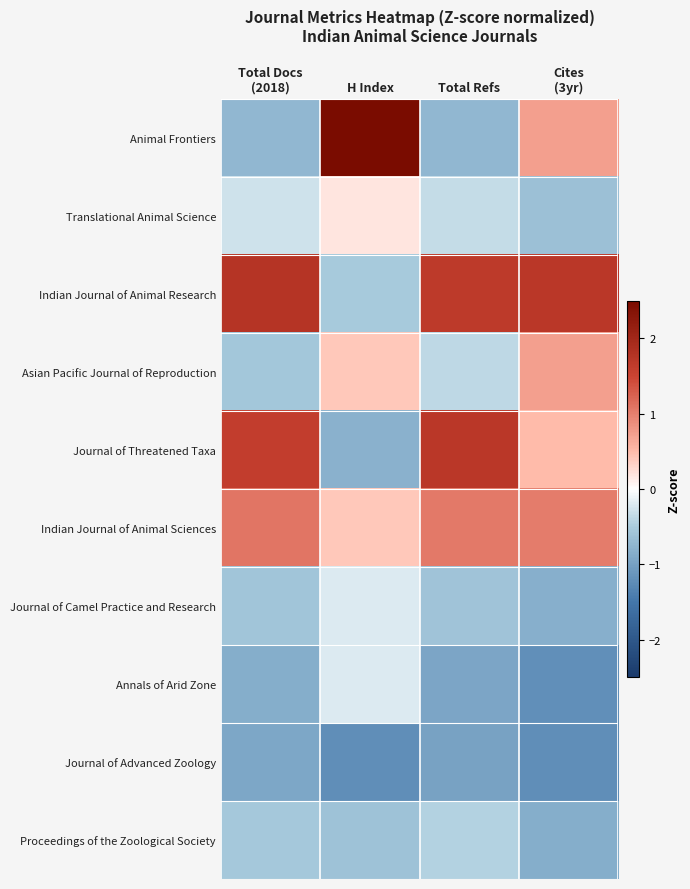

At how many categories does at least one series exceed 1?

4